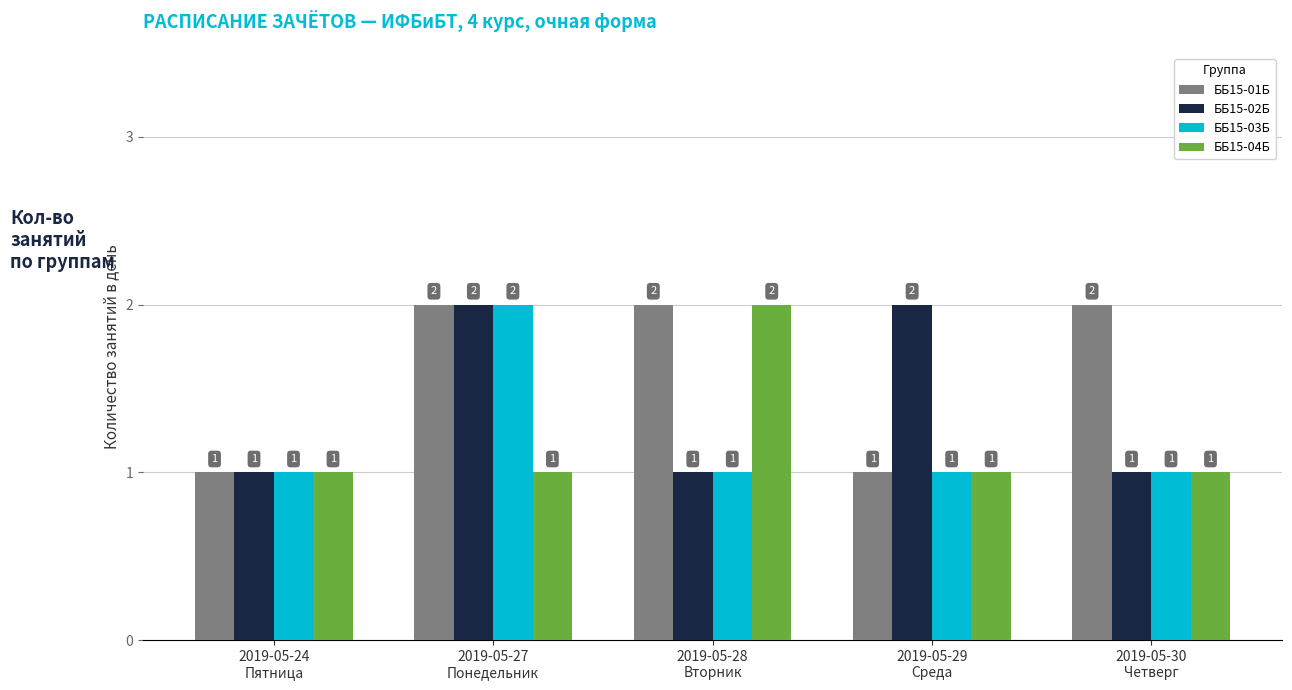

The ББ15-02Б series shows 1 at 2019-05-30
Четверг. True or false?

True